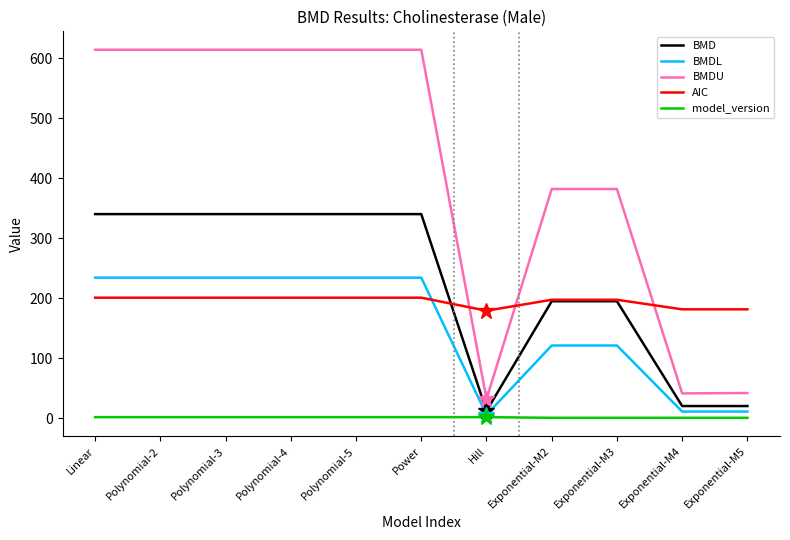

Which series has the largest total across all categories?

BMDU